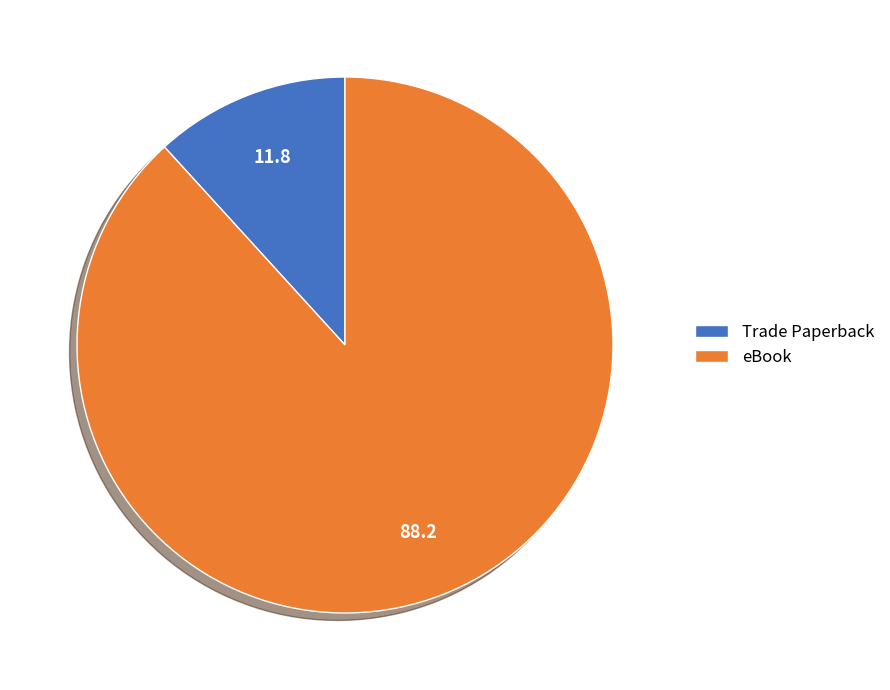

Does eBook account for over 50% of the chart?

Yes